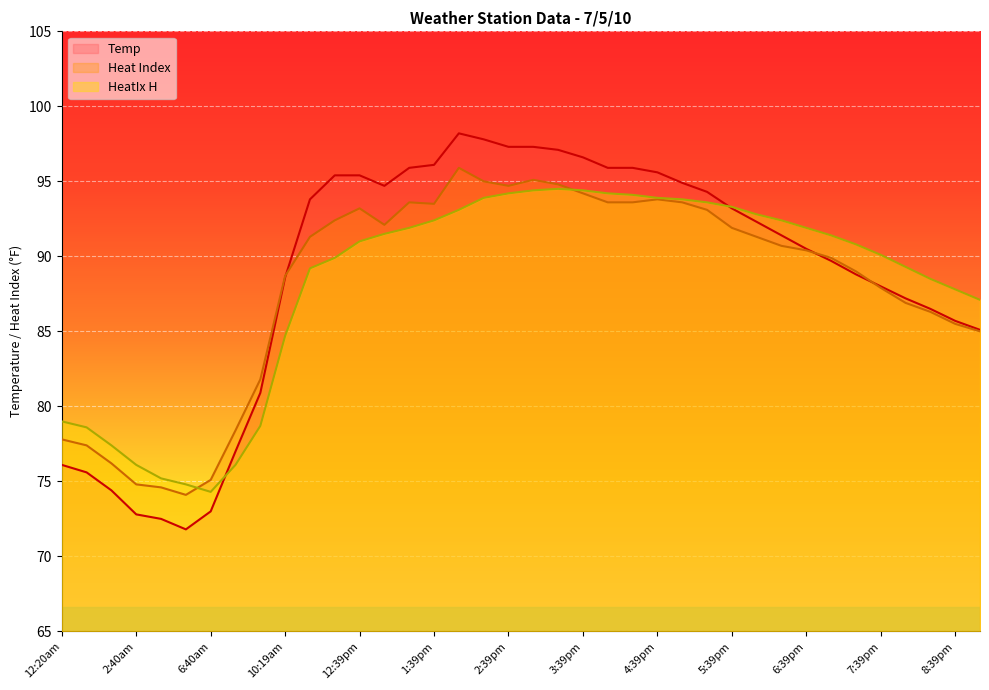

True or false: Temp and HeatIx H intersect in this chart.

True